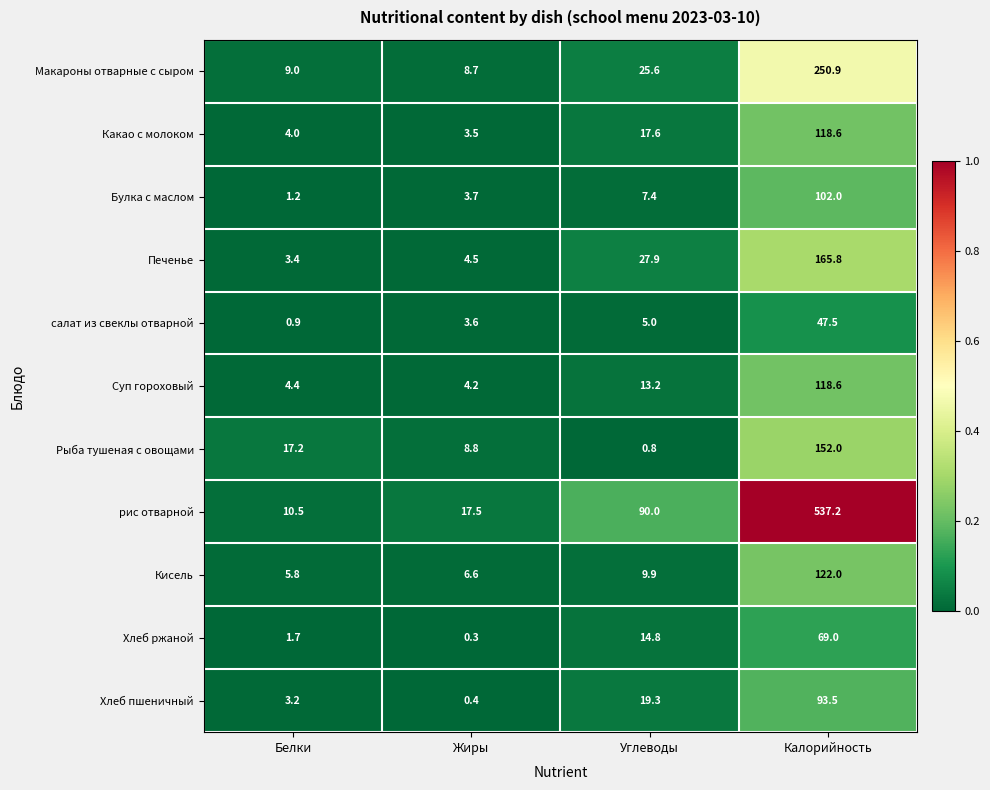

True or false: Какао с молоком has a value of 1.1 at Жиры.

False